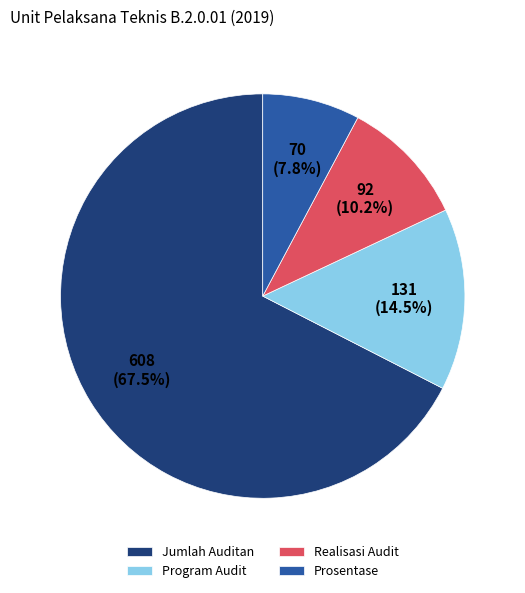

True or false: Prosentase accounts for 8% of the total.

True